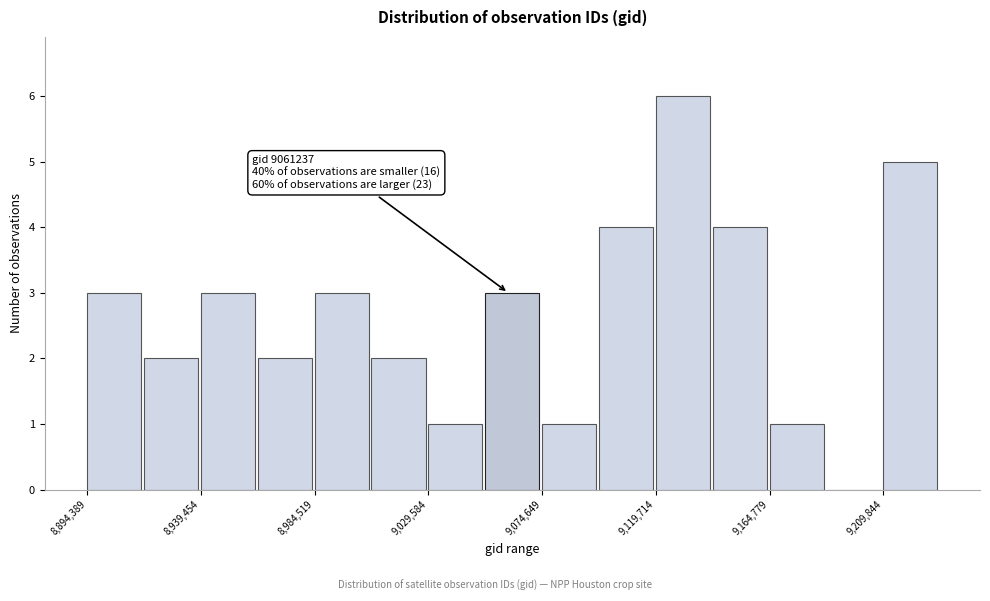

Over which range of the x-axis is the bar tallest?

9120000 to 9140000